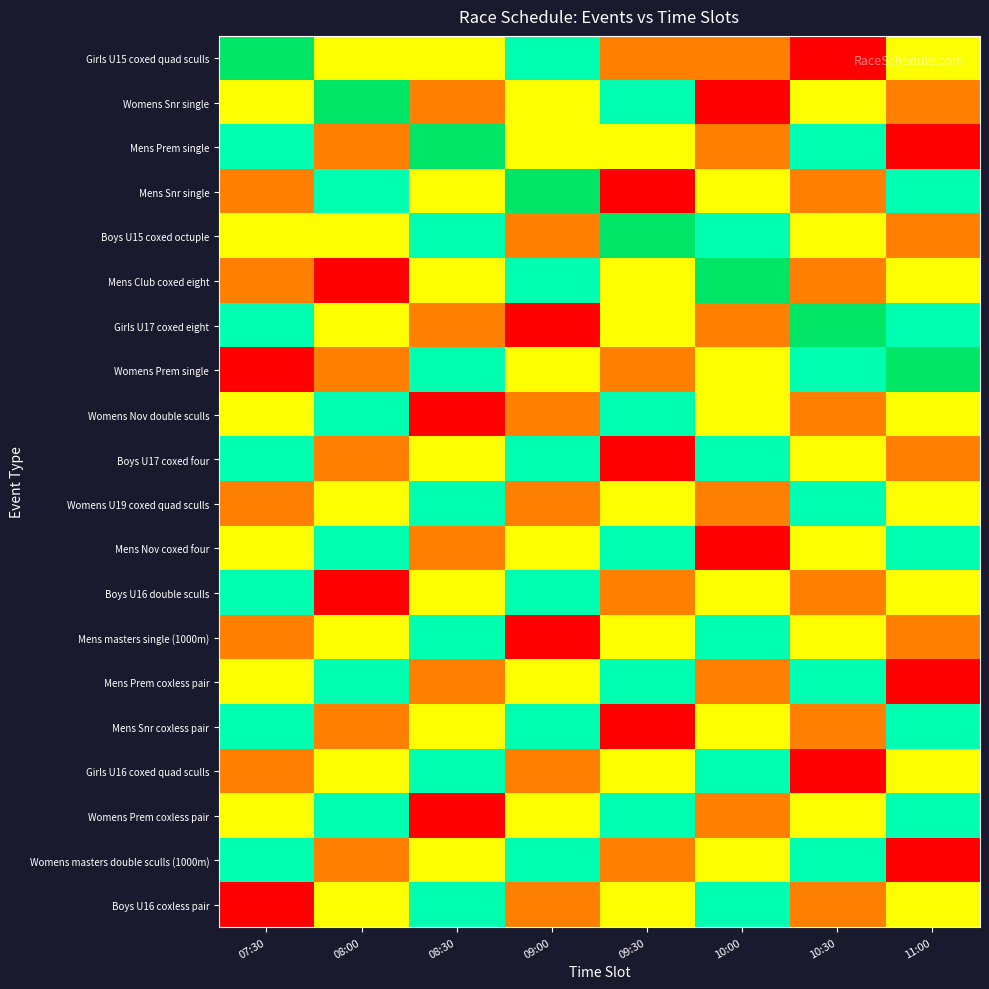

Reading right to left, transcribe all the data shown in this chart.

Girls U15 coxed quad sculls: 11:00=2	10:30=0	10:00=1	09:30=1	09:00=3	08:30=2	08:00=2	07:30=4
Womens Snr single: 11:00=1	10:30=2	10:00=0	09:30=3	09:00=2	08:30=1	08:00=4	07:30=2
Mens Prem single: 11:00=0	10:30=3	10:00=1	09:30=2	09:00=2	08:30=4	08:00=1	07:30=3
Mens Snr single: 11:00=3	10:30=1	10:00=2	09:30=0	09:00=4	08:30=2	08:00=3	07:30=1
Boys U15 coxed octuple: 11:00=1	10:30=2	10:00=3	09:30=4	09:00=1	08:30=3	08:00=2	07:30=2
Mens Club coxed eight: 11:00=2	10:30=1	10:00=4	09:30=2	09:00=3	08:30=2	08:00=0	07:30=1
Girls U17 coxed eight: 11:00=3	10:30=4	10:00=1	09:30=2	09:00=0	08:30=1	08:00=2	07:30=3
Womens Prem single: 11:00=4	10:30=3	10:00=2	09:30=1	09:00=2	08:30=3	08:00=1	07:30=0
Womens Nov double sculls: 11:00=2	10:30=1	10:00=2	09:30=3	09:00=1	08:30=0	08:00=3	07:30=2
Boys U17 coxed four: 11:00=1	10:30=2	10:00=3	09:30=0	09:00=3	08:30=2	08:00=1	07:30=3
Womens U19 coxed quad sculls: 11:00=2	10:30=3	10:00=1	09:30=2	09:00=1	08:30=3	08:00=2	07:30=1
Mens Nov coxed four: 11:00=3	10:30=2	10:00=0	09:30=3	09:00=2	08:30=1	08:00=3	07:30=2
Boys U16 double sculls: 11:00=2	10:30=1	10:00=2	09:30=1	09:00=3	08:30=2	08:00=0	07:30=3
Mens masters single (1000m): 11:00=1	10:30=2	10:00=3	09:30=2	09:00=0	08:30=3	08:00=2	07:30=1
Mens Prem coxless pair: 11:00=0	10:30=3	10:00=1	09:30=3	09:00=2	08:30=1	08:00=3	07:30=2
Mens Snr coxless pair: 11:00=3	10:30=1	10:00=2	09:30=0	09:00=3	08:30=2	08:00=1	07:30=3
Girls U16 coxed quad sculls: 11:00=2	10:30=0	10:00=3	09:30=2	09:00=1	08:30=3	08:00=2	07:30=1
Womens Prem coxless pair: 11:00=3	10:30=2	10:00=1	09:30=3	09:00=2	08:30=0	08:00=3	07:30=2
Womens masters double sculls (1000m): 11:00=0	10:30=3	10:00=2	09:30=1	09:00=3	08:30=2	08:00=1	07:30=3
Boys U16 coxless pair: 11:00=2	10:30=1	10:00=3	09:30=2	09:00=1	08:30=3	08:00=2	07:30=0